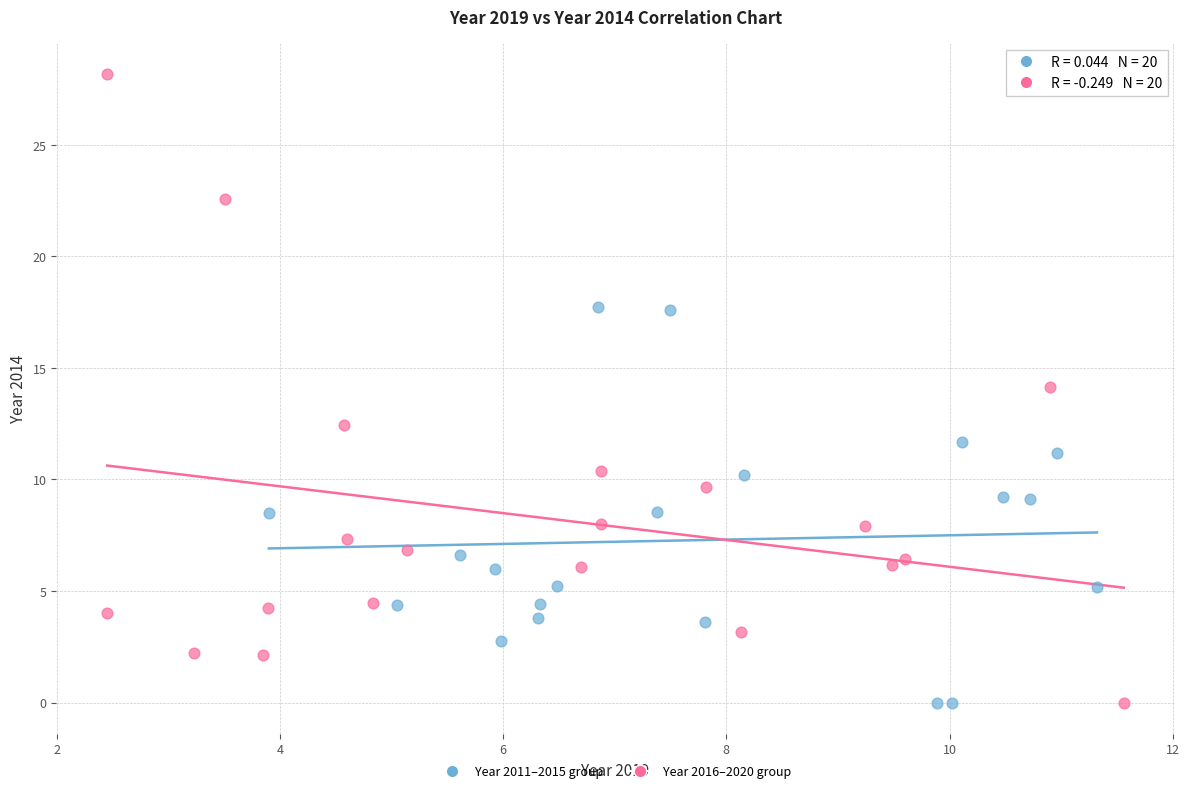

Which series has the widest spread of Y values?

Year 2016–2020 group